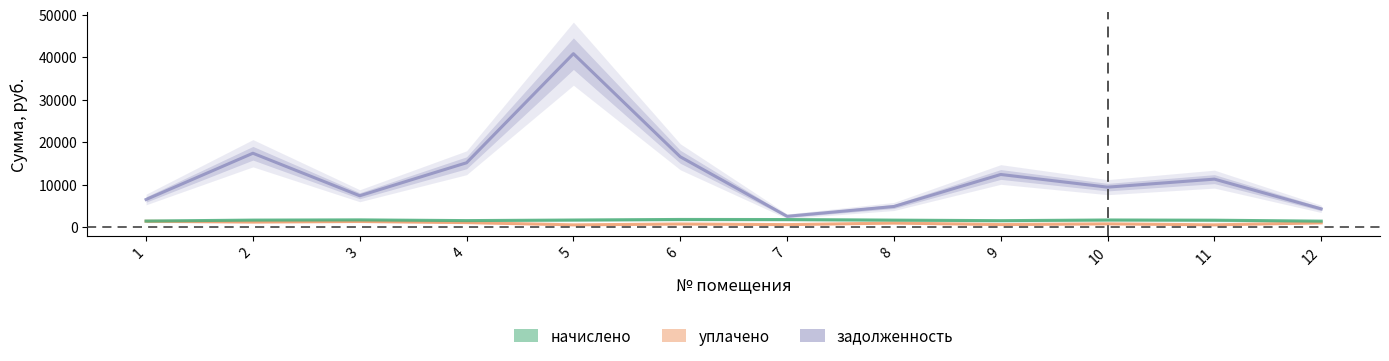

Reading left to right, list all the values displayed in this chart.

задолженность: 6514.3	17407.2	7399.8	15165.2	40857.7	16578.5	2556.6	4868.4	12408.0	9420.7	11309.8	4302.1
уплачено: 1393.1	1215.2	1347.2	1081.7	541.8	739.8	596.2	967.0	608.6	774.1	546.9	1015.2
начислено: 1437.1	1661.8	1712.4	1544.1	1682.0	1814.0	1793.9	1658.3	1528.4	1689.0	1639.8	1417.1